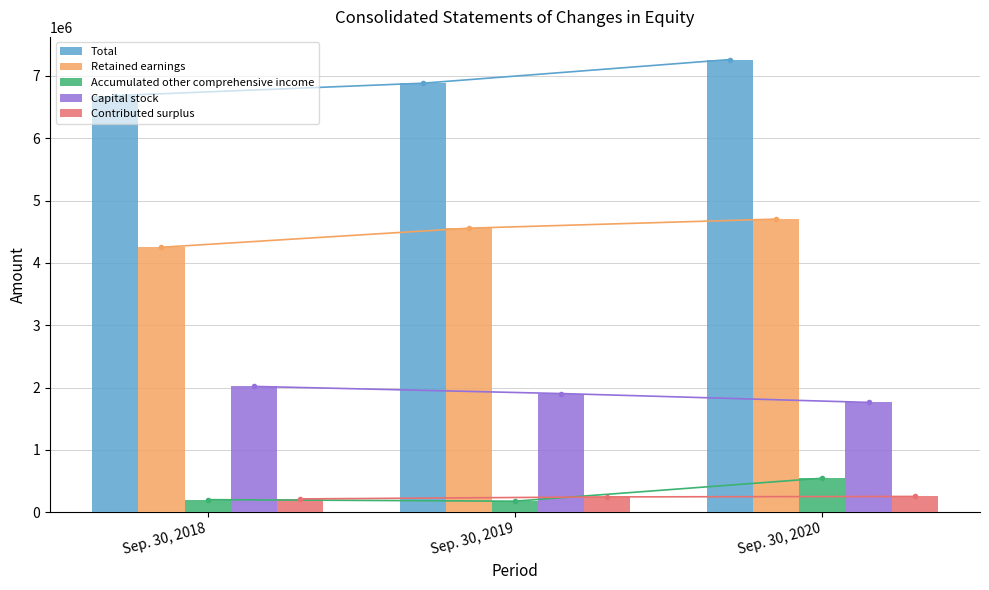

Does the chart contain any negative values?

No